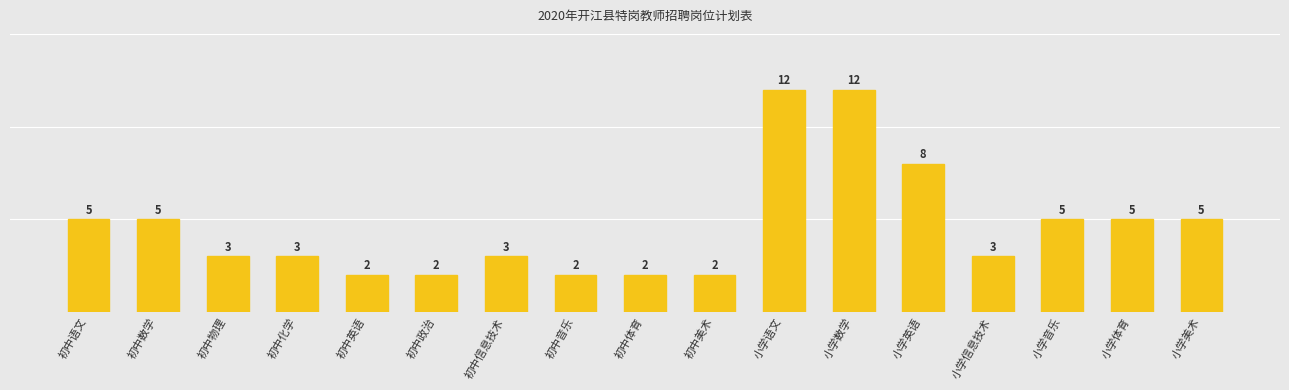

Are the bars grouped side by side (vs. stacked)?

No